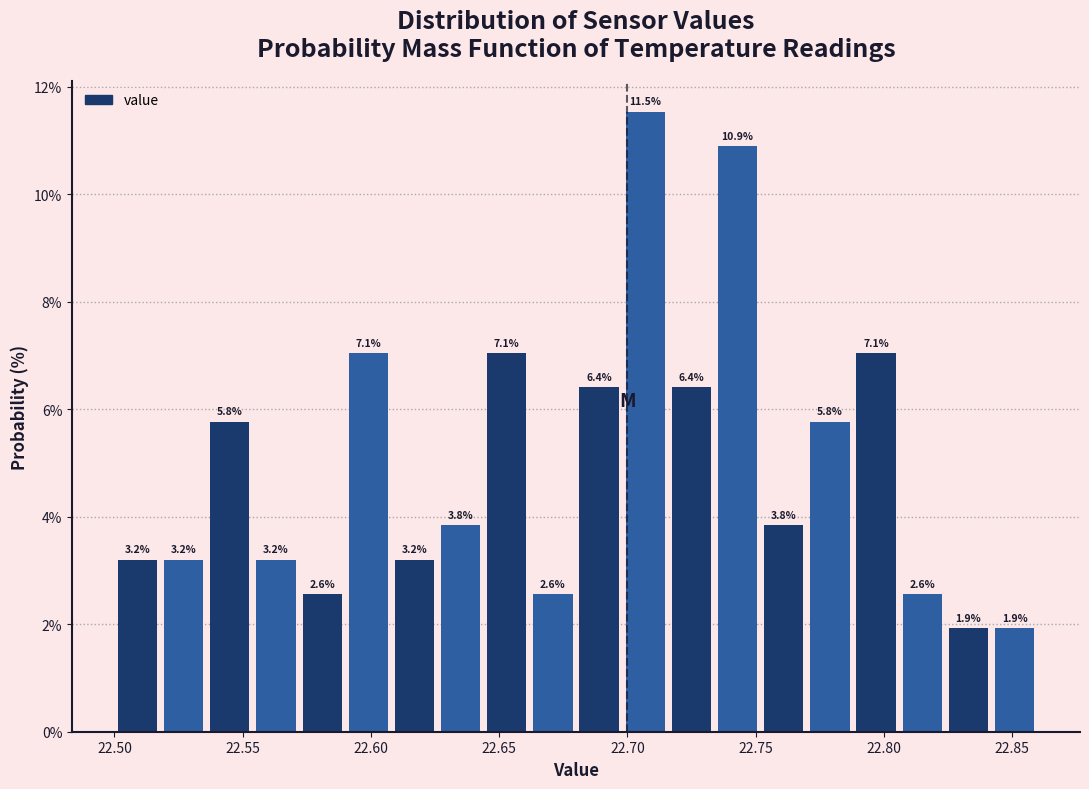

Read against the x-axis, roughly where is the centre of the tallest bar?

22.705